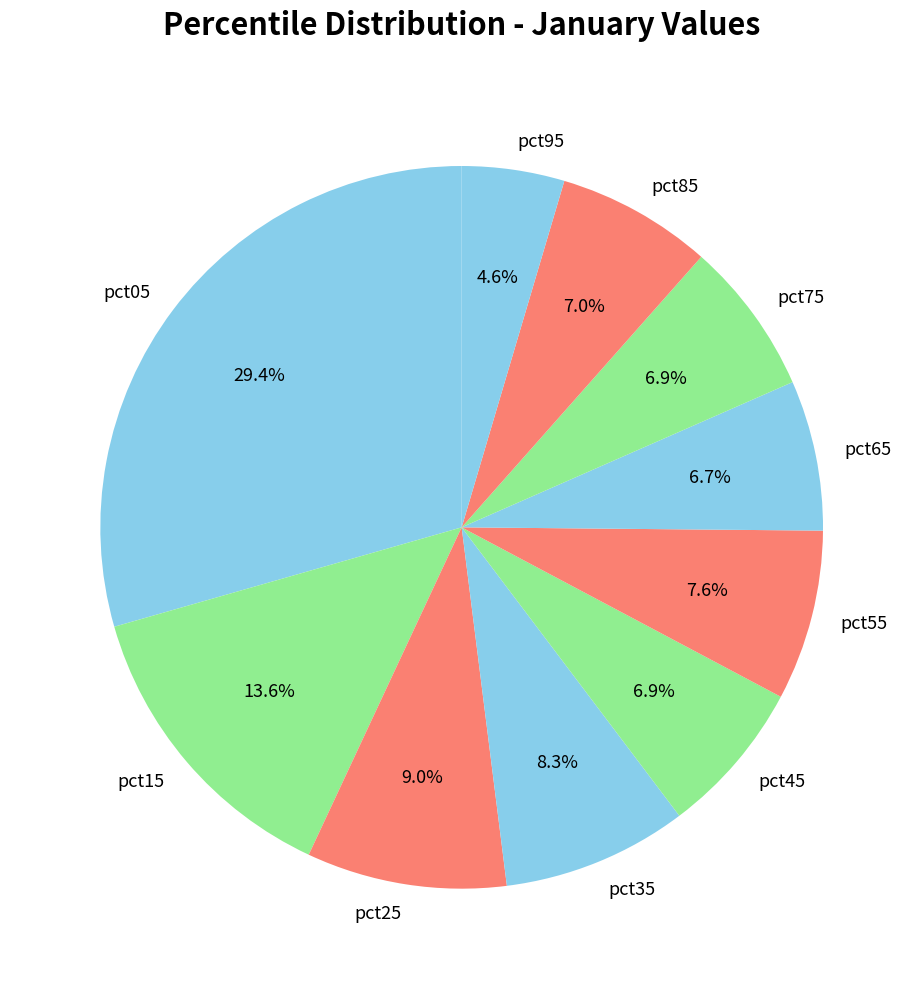

Between pct15 and pct05, which is larger?

pct05